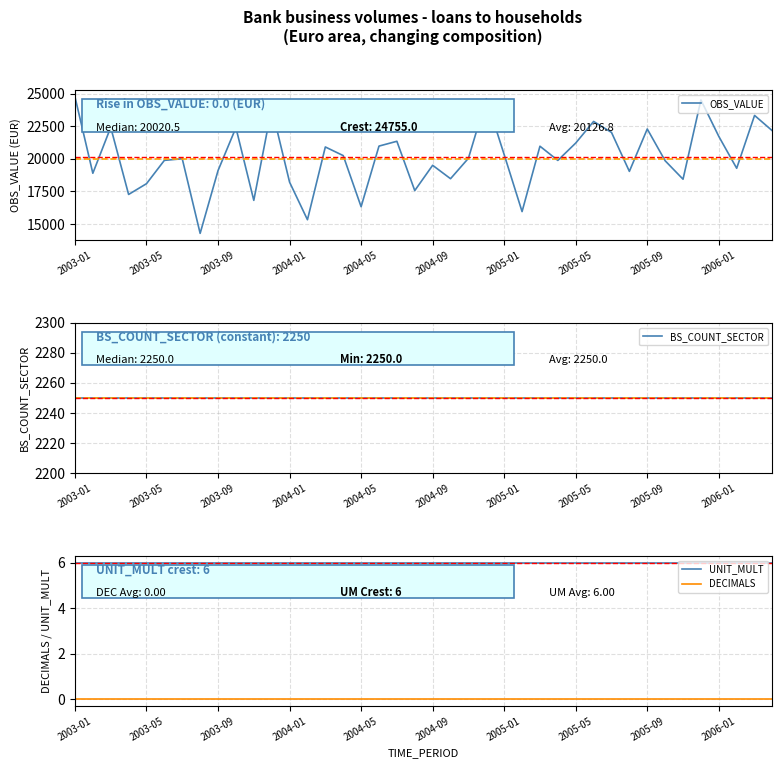

What is the difference between the second highest and second lowest values in the OBS_VALUE series?

9277.0